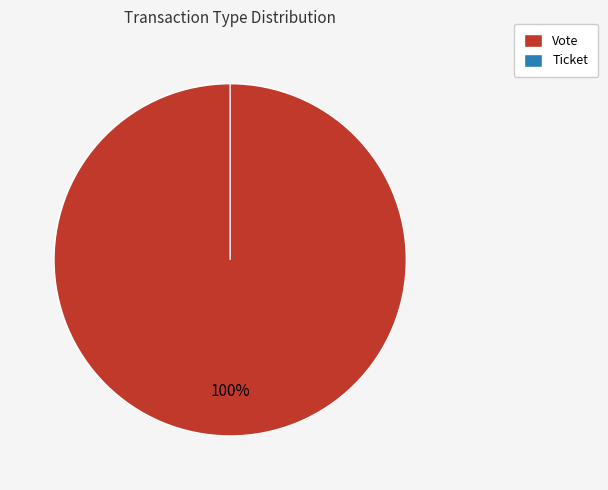

Which slice is the largest?

Vote